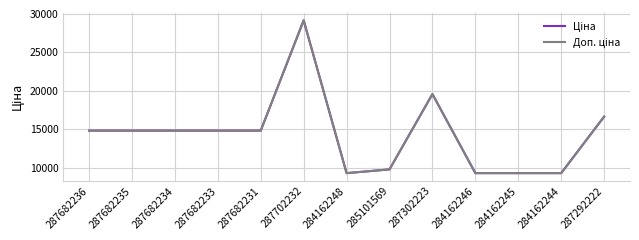

At which category is the sum across all series the highest?

287702232